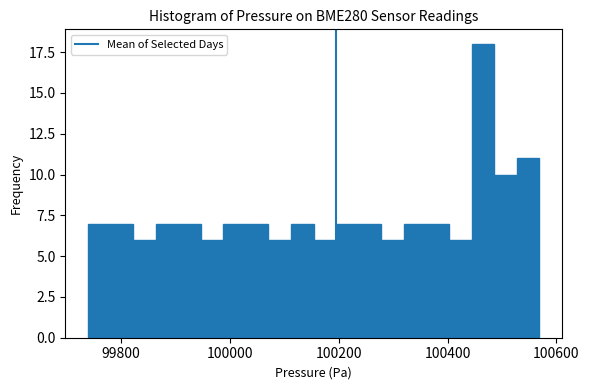

Read against the x-axis, roughly where is the centre of the tallest bar?

100460